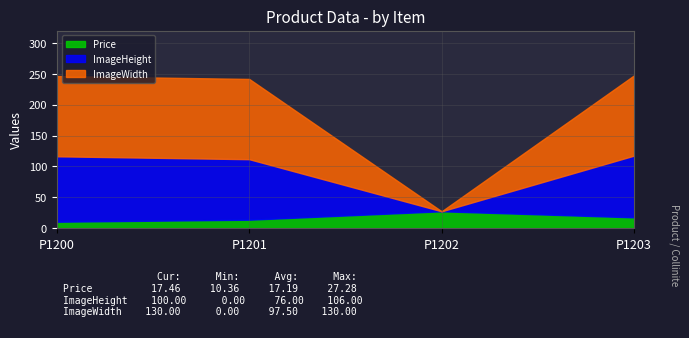

Reading right to left, list all the values displayed in this chart.

Price: 17.5	27.3	13.7	10.4
ImageHeight: 100.0	0.0	98.0	106.0
ImageWidth: 130.0	0.0	130.0	130.0